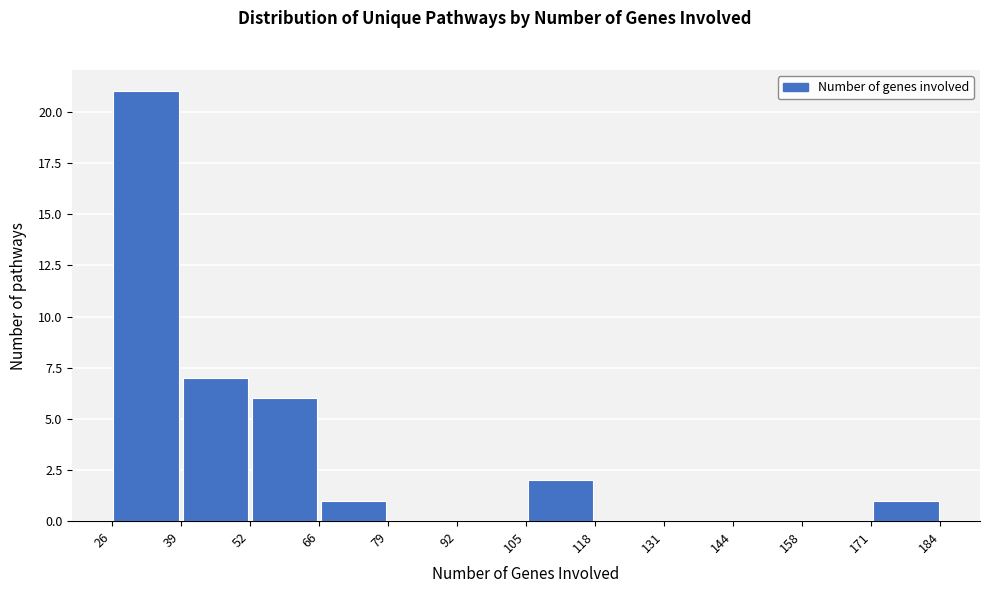

What is the height of the bar covering 66 to 79 on the x-axis? The values are not printed on the chart, so give them approximately, as read against the axis.

1